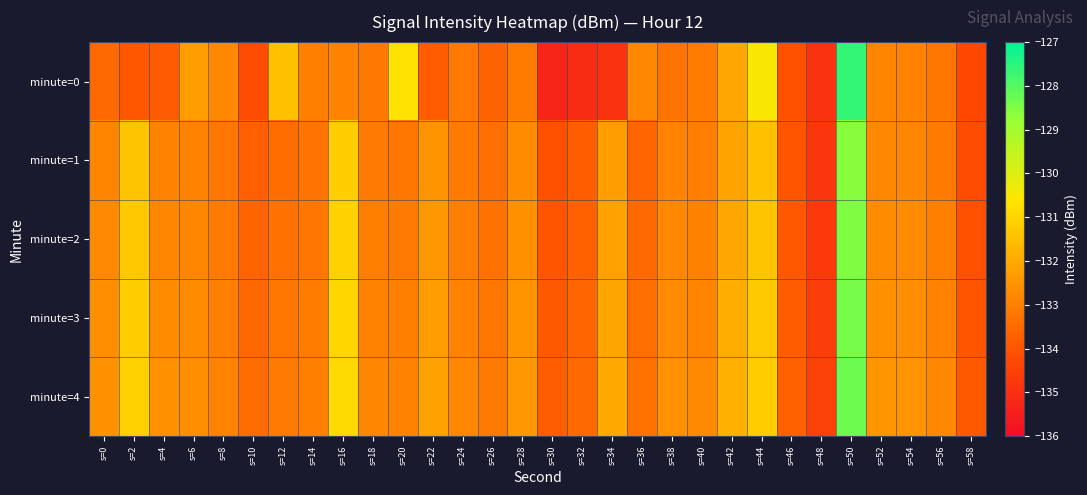

Reading left to right, transcribe all the data shown in this chart.

minute=0: s=0=-133.5	s=2=-134.0	s=4=-133.8	s=6=-132.3	s=8=-132.8	s=10=-134.2	s=12=-131.5	s=14=-133.0	s=16=-132.9	s=18=-133.1	s=20=-130.7	s=22=-133.8	s=24=-133.2	s=26=-133.7	s=28=-133.1	s=30=-135.3	s=32=-135.1	s=34=-134.9	s=36=-132.8	s=38=-133.3	s=40=-133.1	s=42=-132.0	s=44=-130.5	s=46=-134.1	s=48=-134.9	s=50=-127.6	s=52=-132.9	s=54=-132.9	s=56=-133.2	s=58=-134.3
minute=1: s=0=-132.8	s=2=-131.4	s=4=-132.9	s=6=-132.9	s=8=-133.2	s=10=-133.7	s=12=-133.4	s=14=-133.3	s=16=-131.2	s=18=-133.1	s=20=-133.2	s=22=-132.5	s=24=-133.1	s=26=-133.4	s=28=-132.7	s=30=-134.1	s=32=-133.8	s=34=-132.3	s=36=-133.6	s=38=-132.9	s=40=-133.1	s=42=-132.2	s=44=-131.5	s=46=-134.0	s=48=-134.8	s=50=-128.6	s=52=-132.8	s=54=-132.8	s=56=-133.1	s=58=-134.2
minute=2: s=0=-132.7	s=2=-131.3	s=4=-132.8	s=6=-132.8	s=8=-133.1	s=10=-133.6	s=12=-133.3	s=14=-133.2	s=16=-131.1	s=18=-133.0	s=20=-133.1	s=22=-132.4	s=24=-133.0	s=26=-133.3	s=28=-132.6	s=30=-134.0	s=32=-133.7	s=34=-132.2	s=36=-133.5	s=38=-132.8	s=40=-132.9	s=42=-132.1	s=44=-131.4	s=46=-133.9	s=48=-134.7	s=50=-128.5	s=52=-132.7	s=54=-132.7	s=56=-133.0	s=58=-134.1
minute=3: s=0=-132.6	s=2=-131.2	s=4=-132.7	s=6=-132.7	s=8=-133.0	s=10=-133.5	s=12=-133.2	s=14=-133.1	s=16=-131.0	s=18=-132.9	s=20=-133.0	s=22=-132.3	s=24=-132.9	s=26=-133.2	s=28=-132.5	s=30=-133.9	s=32=-133.6	s=34=-132.1	s=36=-133.4	s=38=-132.7	s=40=-132.8	s=42=-131.9	s=44=-131.3	s=46=-133.8	s=48=-134.6	s=50=-128.4	s=52=-132.6	s=54=-132.6	s=56=-132.9	s=58=-134.0
minute=4: s=0=-132.5	s=2=-131.1	s=4=-132.6	s=6=-132.6	s=8=-132.9	s=10=-133.4	s=12=-133.1	s=14=-133.0	s=16=-130.9	s=18=-132.8	s=20=-132.9	s=22=-132.2	s=24=-132.8	s=26=-133.1	s=28=-132.4	s=30=-133.8	s=32=-133.5	s=34=-132.0	s=36=-133.3	s=38=-132.6	s=40=-132.8	s=42=-131.8	s=44=-131.2	s=46=-133.7	s=48=-134.5	s=50=-128.3	s=52=-132.5	s=54=-132.5	s=56=-132.8	s=58=-133.9